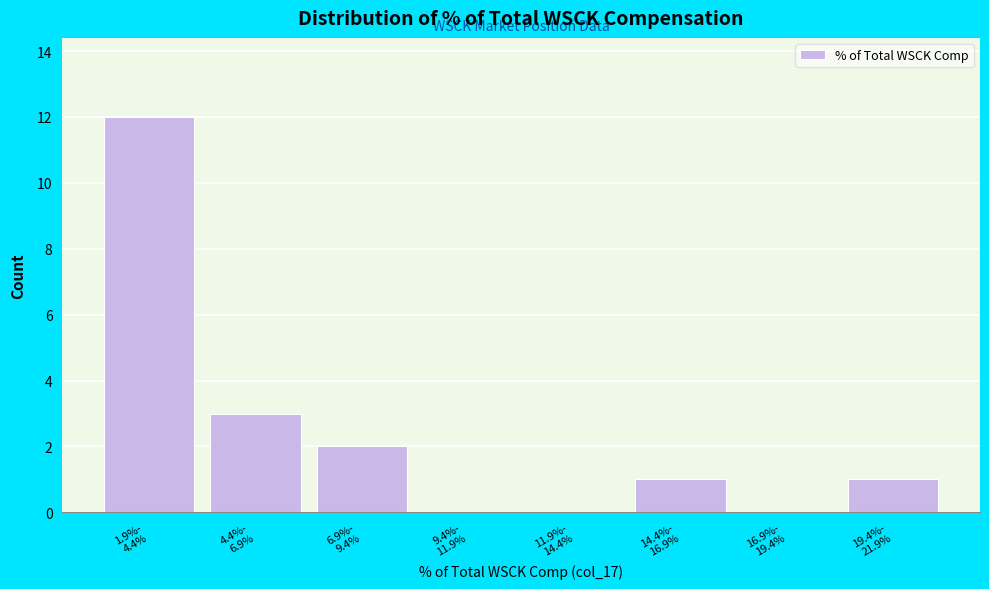

What is the greatest value displayed?

12